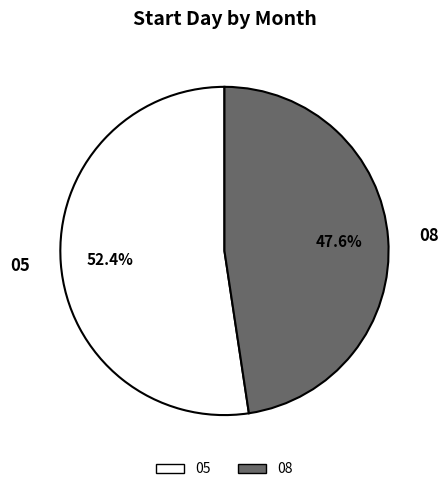

To the nearest percent, what portion does 05 represent?

52%